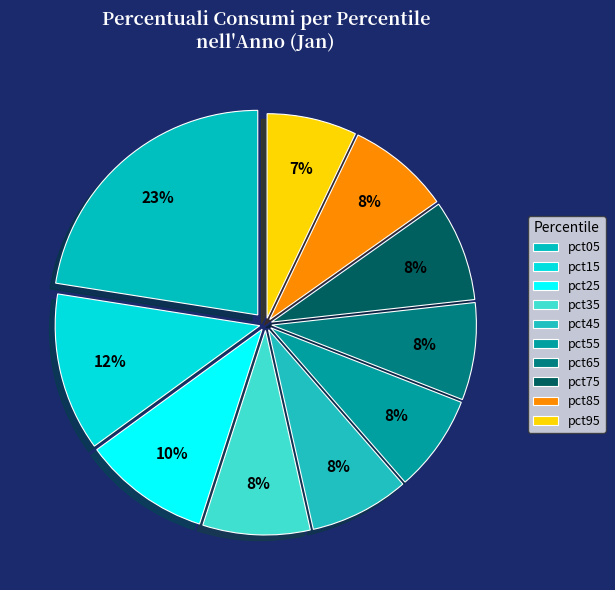

Is there a majority slice in this chart?

No